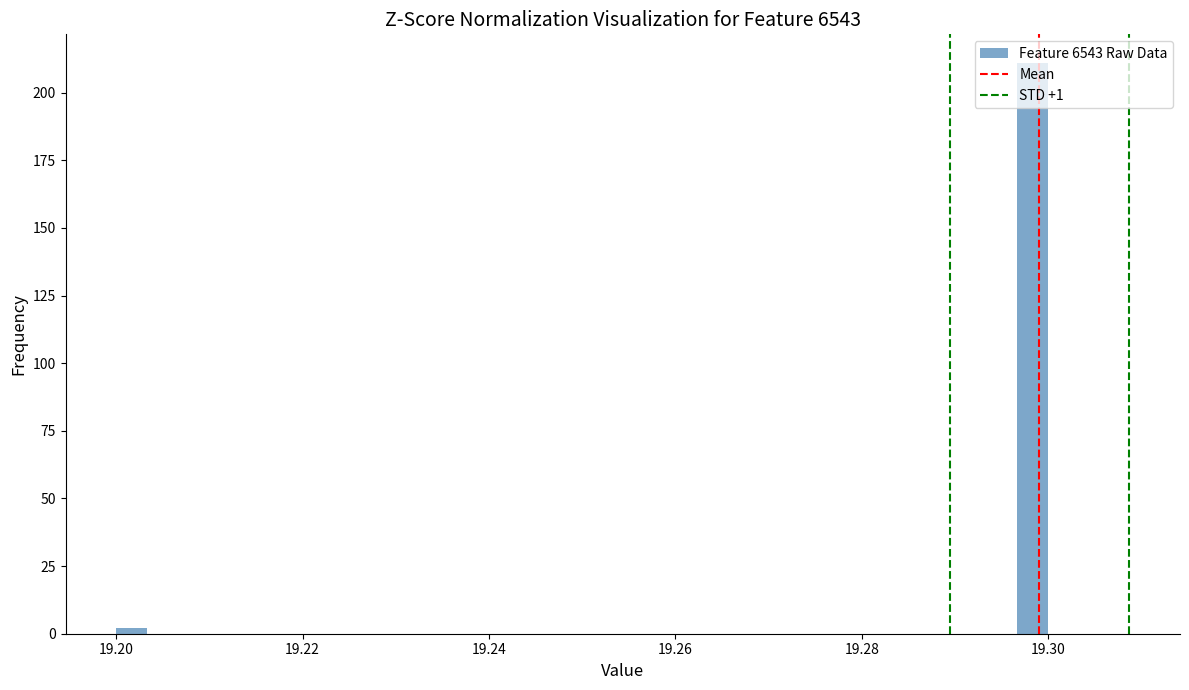

Around what value on the x-axis is the tallest bar? Give the approximate position of its centre, as read against the axis.

19.298